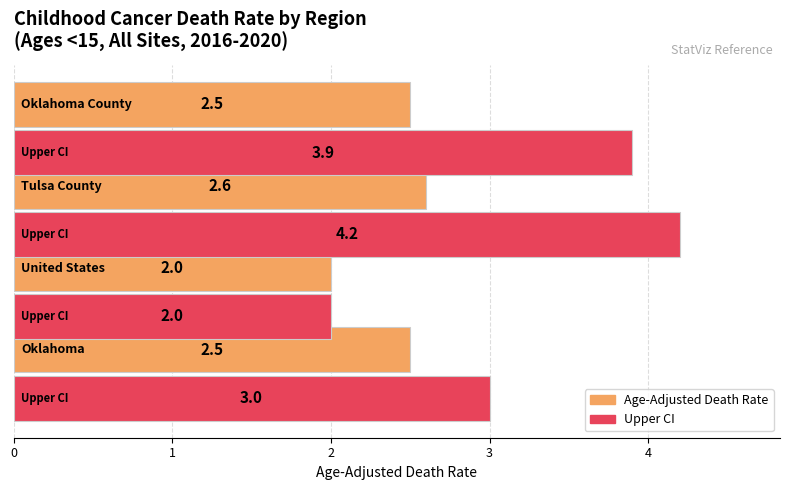

What is the difference between the second highest and minimum values in the Age-Adjusted Death Rate series?

0.5